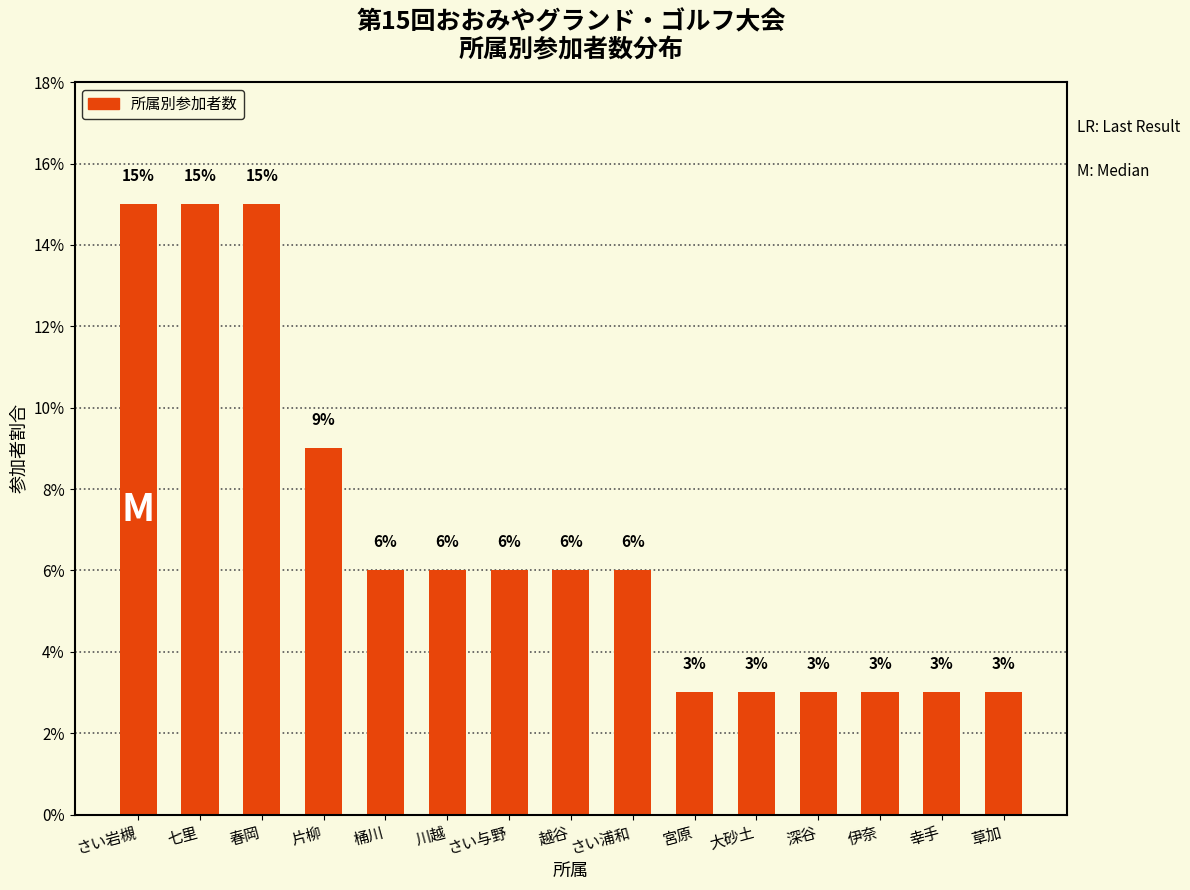

List the labels in order of value, smallest first.

宮原, 大砂土, 深谷, 伊奈, 幸手, 草加, 桶川, 川越, さい与野, 越谷, さい浦和, 片柳, さい岩槻, 七里, 春岡